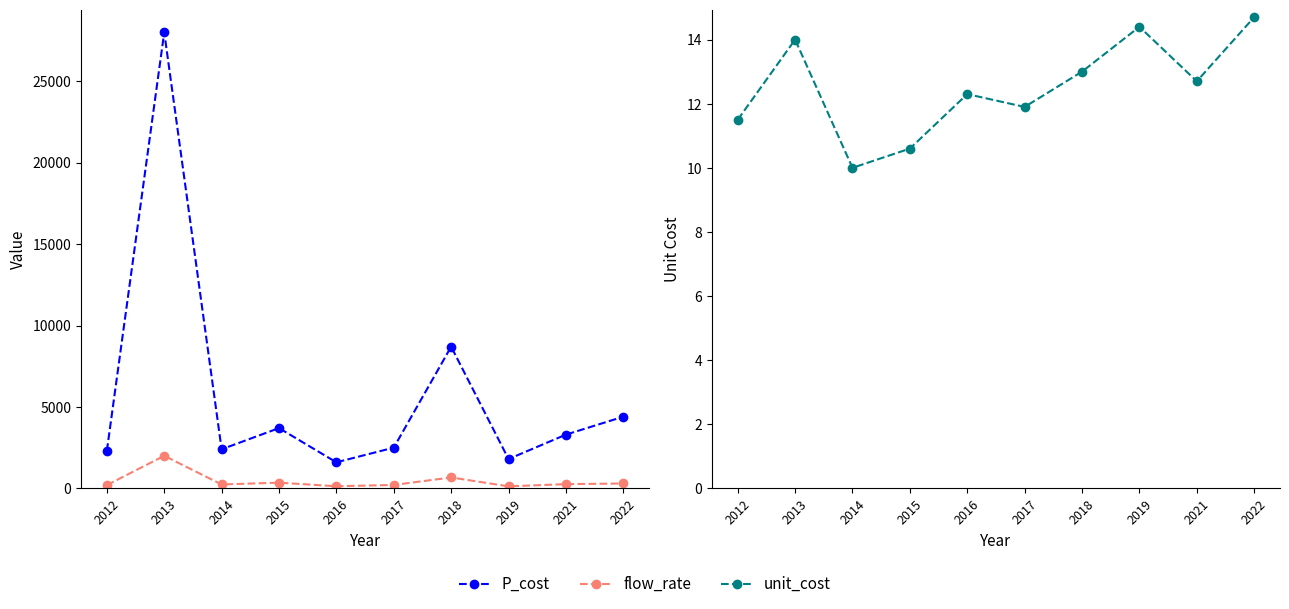

True or false: P_cost has a value of 5355.7 at 2018.

False